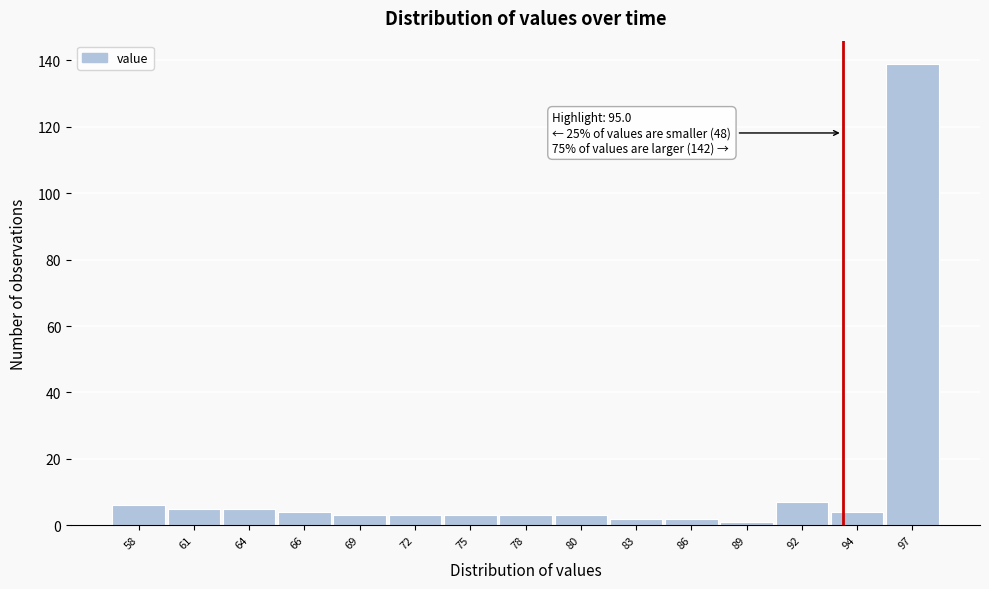

Reading left to right, what are all the values shown in this chart?

58=6	61=5	64=5	66=4	69=3	72=3	75=3	78=3	80=3	83=2	86=2	89=1	92=7	94=4	97=139